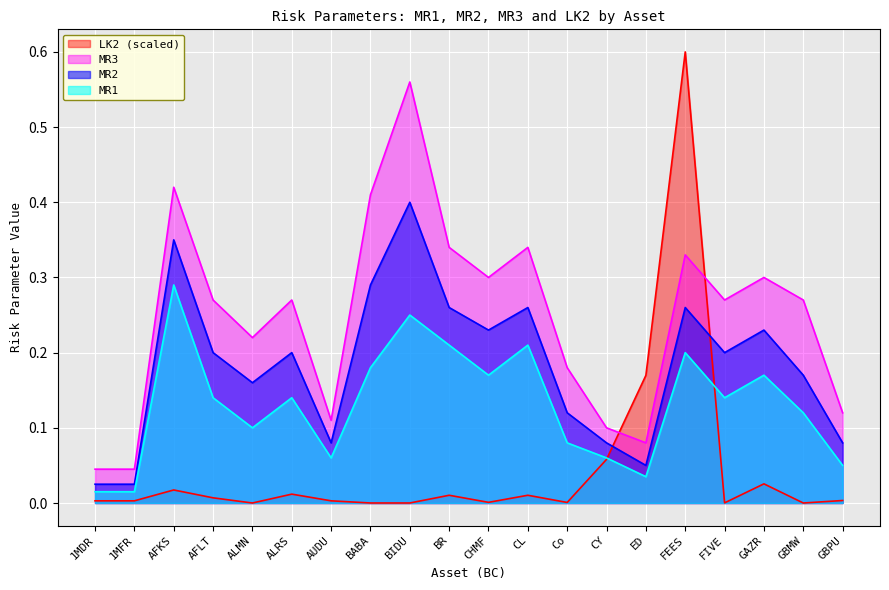

Reading left to right, list all the values displayed in this chart.

LK2: 0.0	0.0	0.0	0.0	0.0	0.0	0.0	0.0	0.0	0.0	0.0	0.0	0.0	0.1	0.2	0.6	0.0	0.0	0.0	0.0
MR3: 0.0	0.0	0.4	0.3	0.2	0.3	0.1	0.4	0.6	0.3	0.3	0.3	0.2	0.1	0.1	0.3	0.3	0.3	0.3	0.1
MR2: 0.0	0.0	0.3	0.2	0.2	0.2	0.1	0.3	0.4	0.3	0.2	0.3	0.1	0.1	0.1	0.3	0.2	0.2	0.2	0.1
MR1: 0.0	0.0	0.3	0.1	0.1	0.1	0.1	0.2	0.2	0.2	0.2	0.2	0.1	0.1	0.0	0.2	0.1	0.2	0.1	0.1